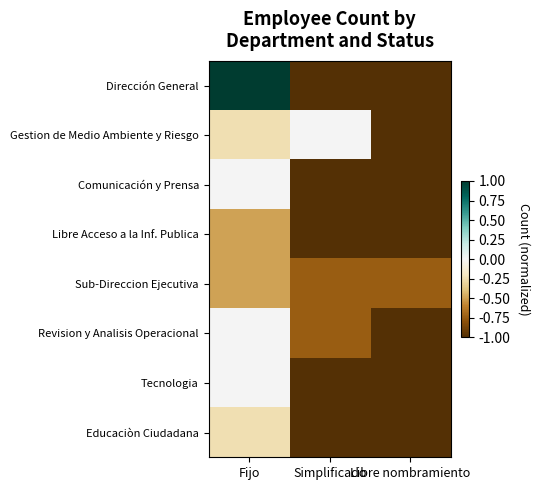

Which series has the largest range (max minus min)?

Dirección General